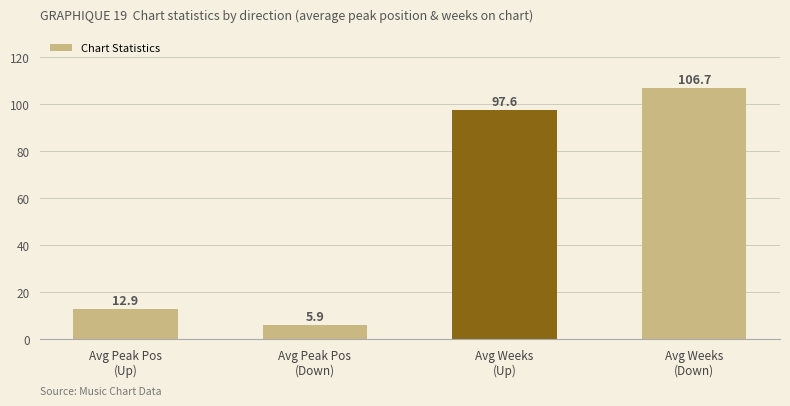

How many data points does each series have?

4